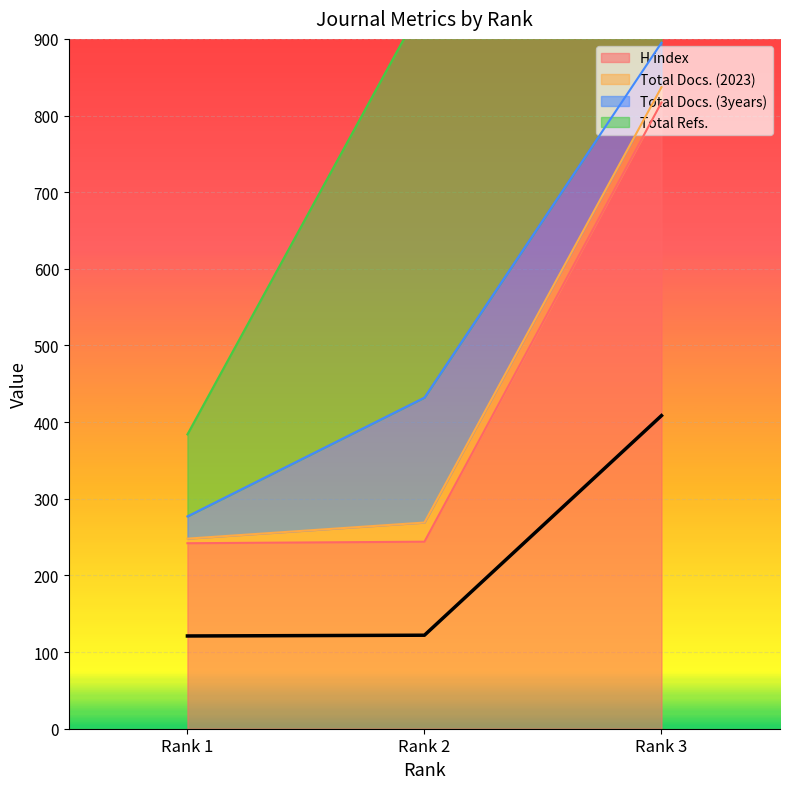

What is the minimum value for H index?

242